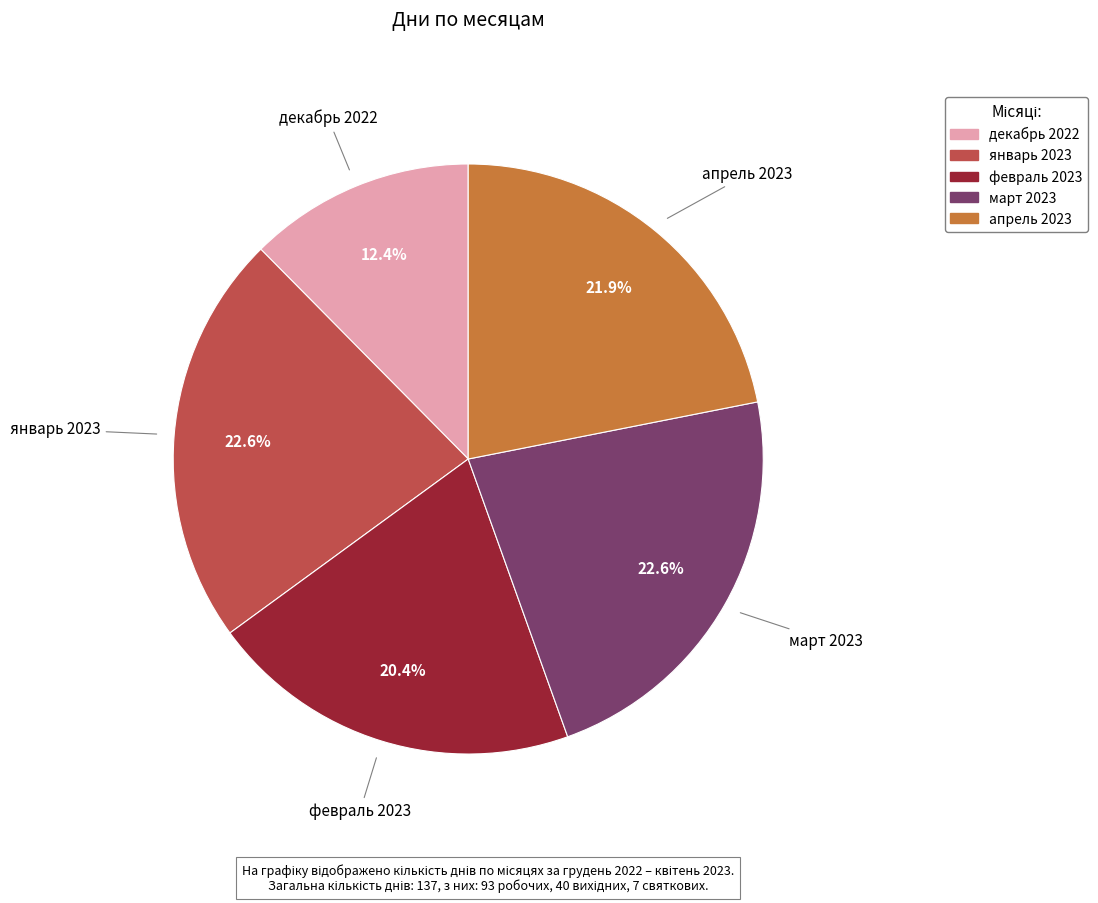

The март 2023 slice represents 23% of the pie. True or false?

True